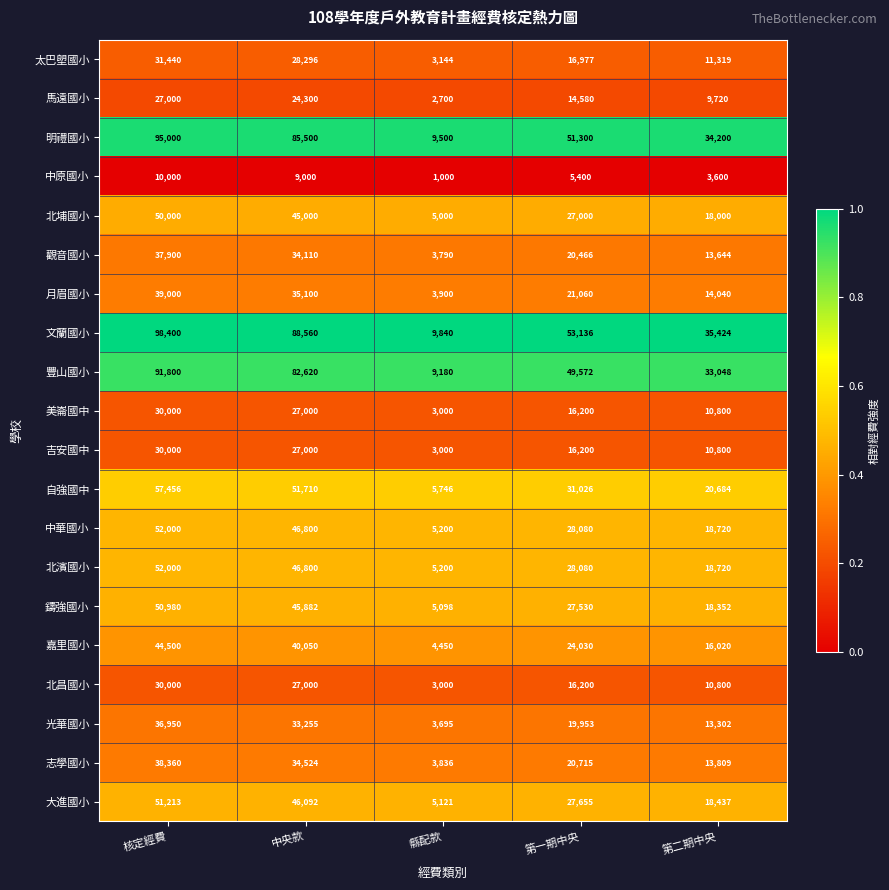

Which series has the largest range (max minus min)?

文蘭國小